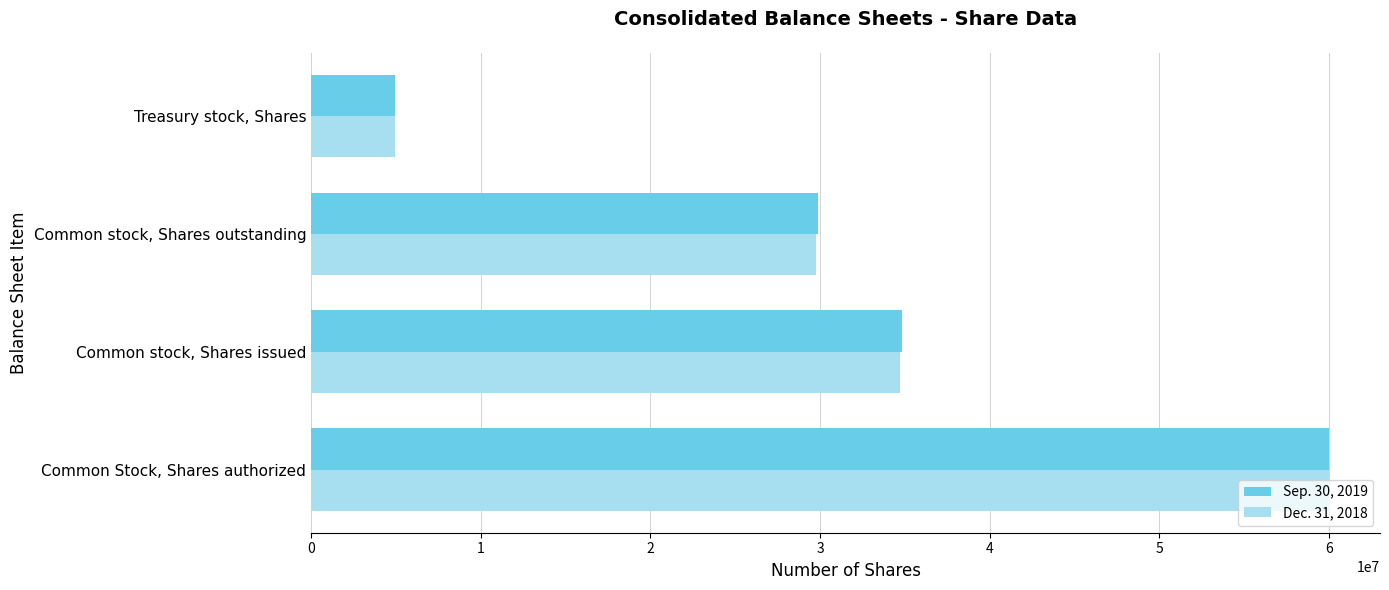

Which series has the widest spread of values?

Sep. 30, 2019